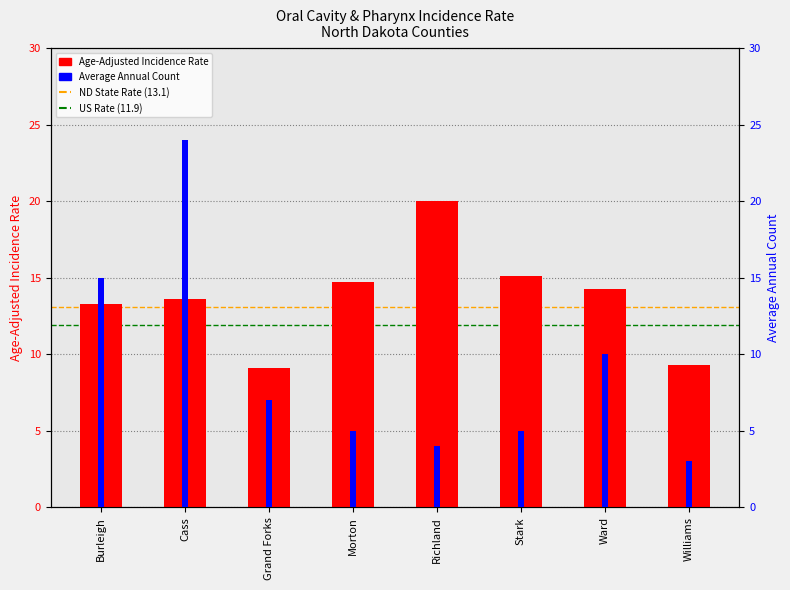

Is the value of Age-Adjusted Incidence Rate at Stark greater than the value of Average Annual Count at Morton?

Yes